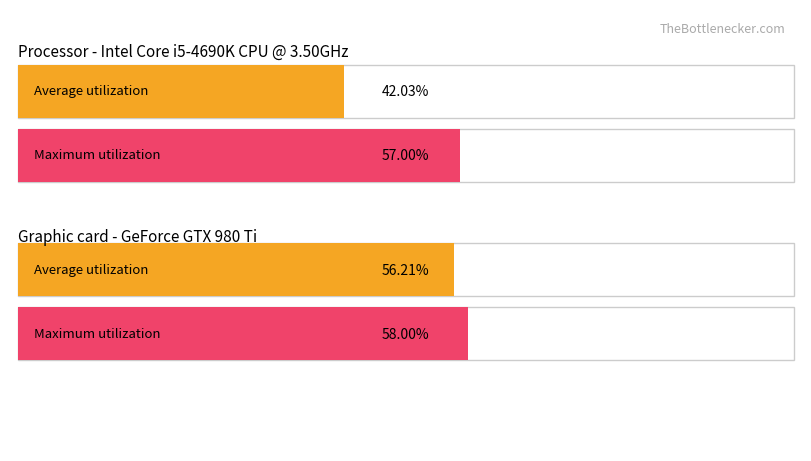

Are the bars grouped side by side (vs. stacked)?

Yes